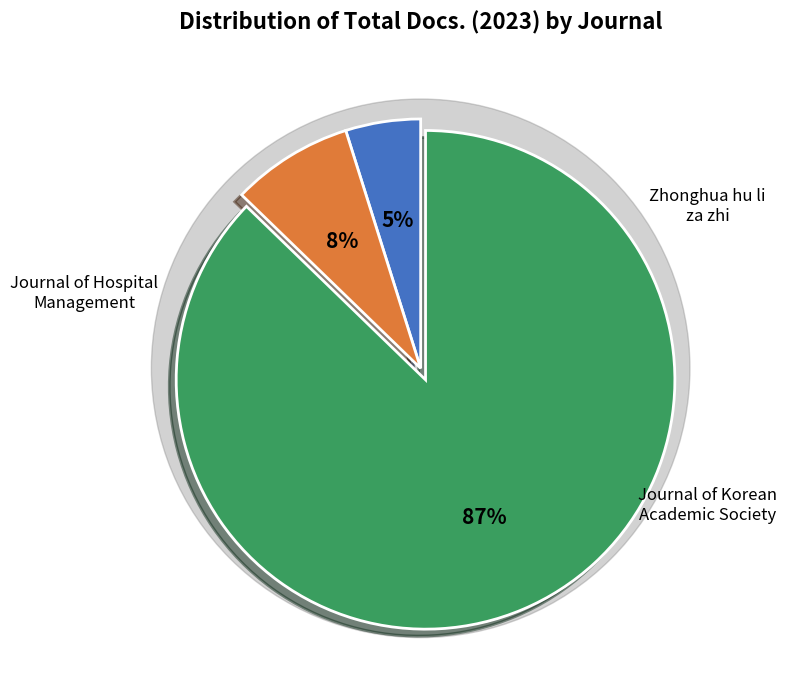

Is it true that Zhonghua hu li za zhi is 80% of the pie?

False